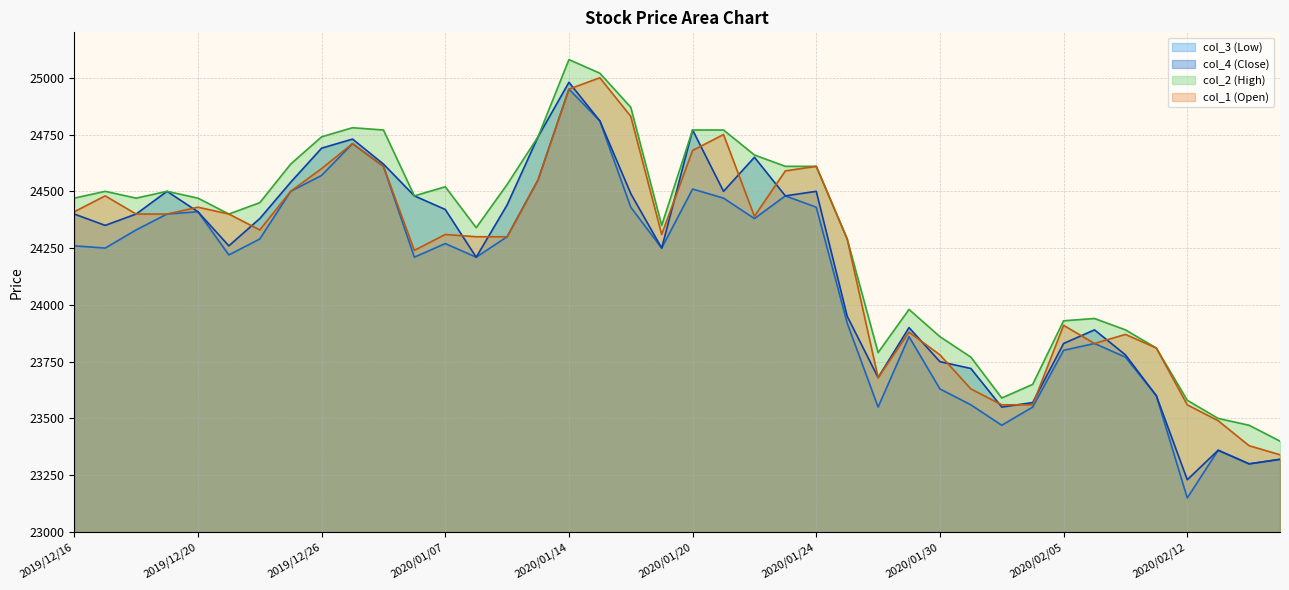

What is the sum of all col_3 (Low) values?

964470